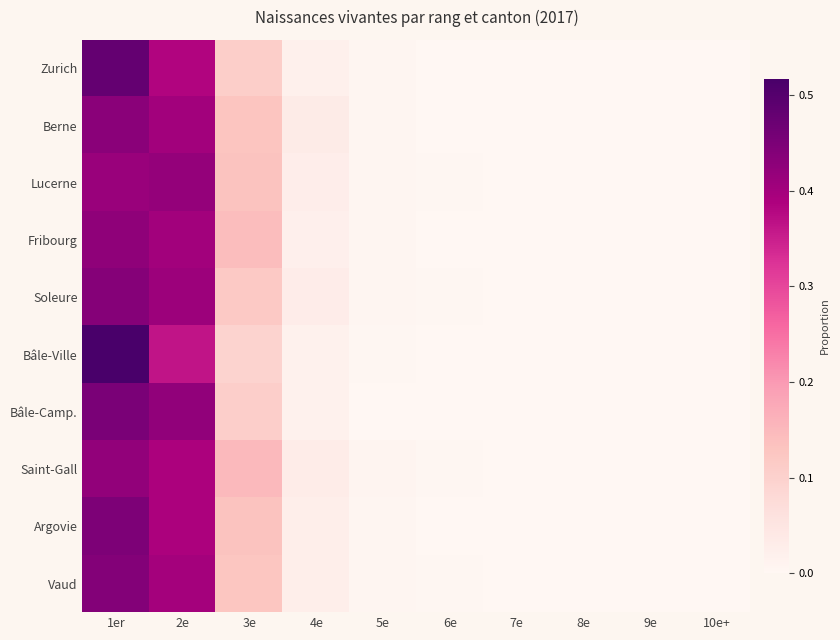

What is the maximum value shown in the chart?

0.5